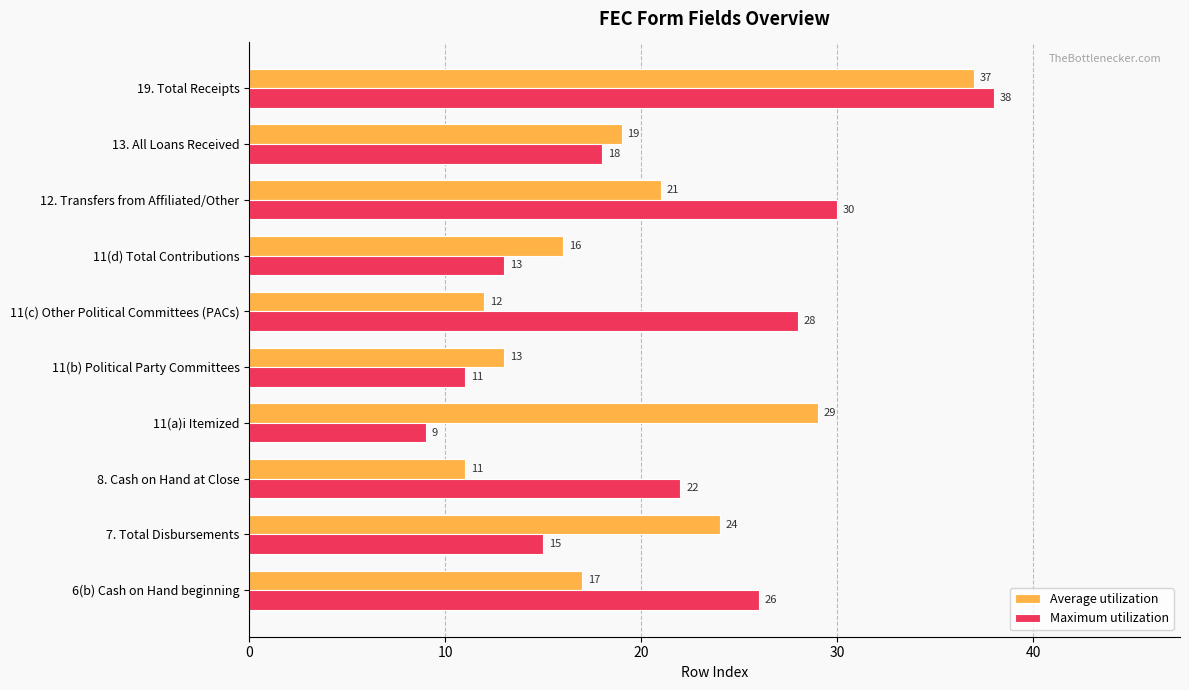

Rank the categories by Maximum utilization value from highest to lowest.

19. Total Receipts, 12. Transfers from Affiliated/Other, 11(c) Other Political Committees (PACs), 6(b) Cash on Hand beginning, 8. Cash on Hand at Close, 13. All Loans Received, 7. Total Disbursements, 11(d) Total Contributions, 11(b) Political Party Committees, 11(a)i Itemized